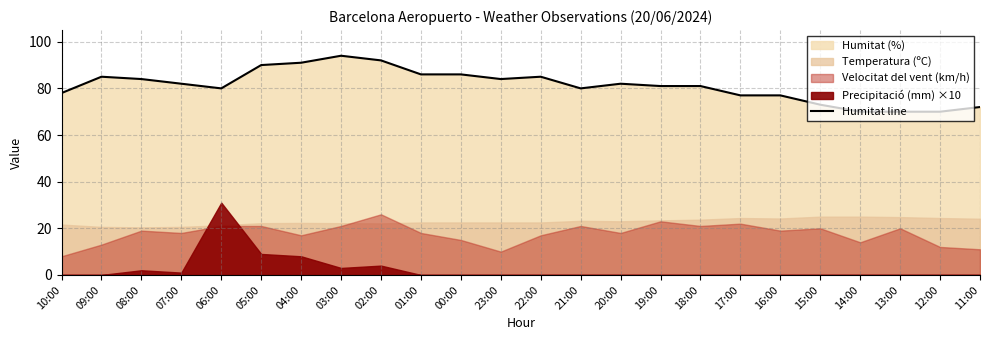

What is the change in value from 01:00 to 17:00?

-9